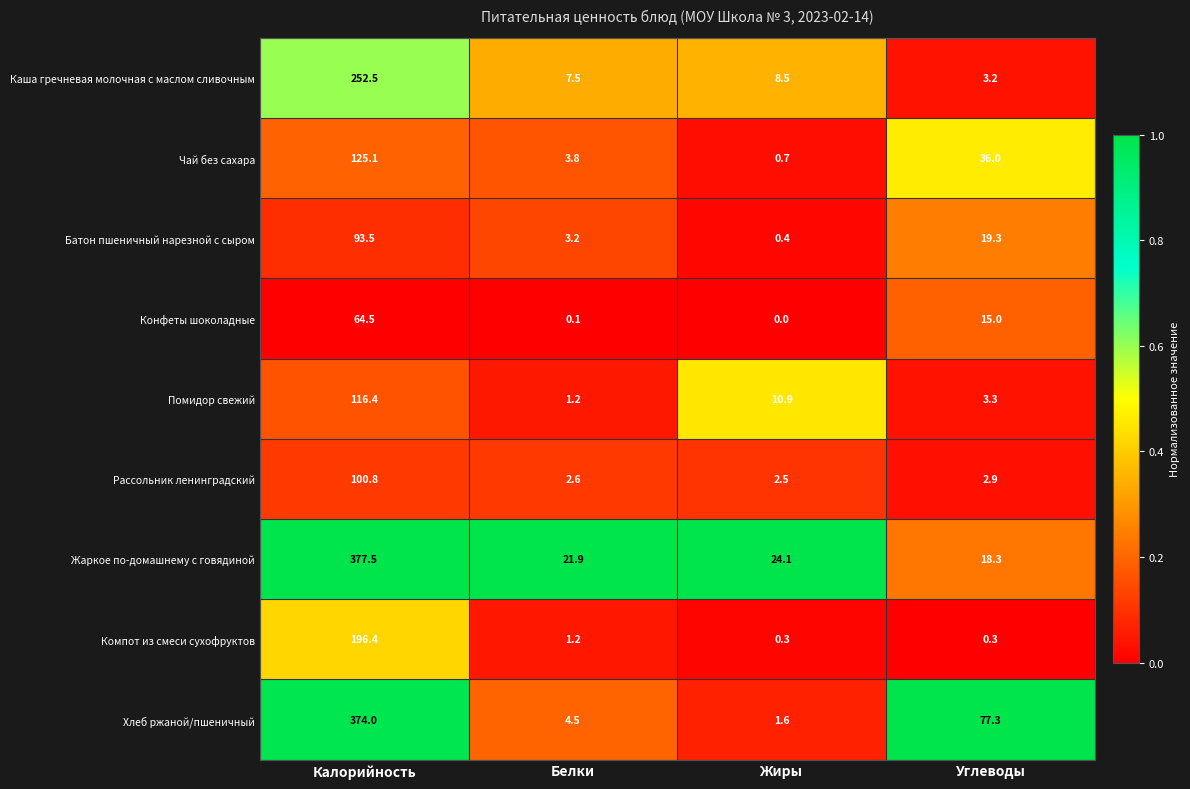

Rank the series at Жиры from lowest to highest value.

Конфеты шоколадные, Компот из смеси сухофруктов, Батон пшеничный нарезной с сыром, Чай без сахара, Хлеб ржаной/пшеничный, Рассольник ленинградский, Каша гречневая молочная с маслом сливочным, Помидор свежий, Жаркое по-домашнему с говядиной